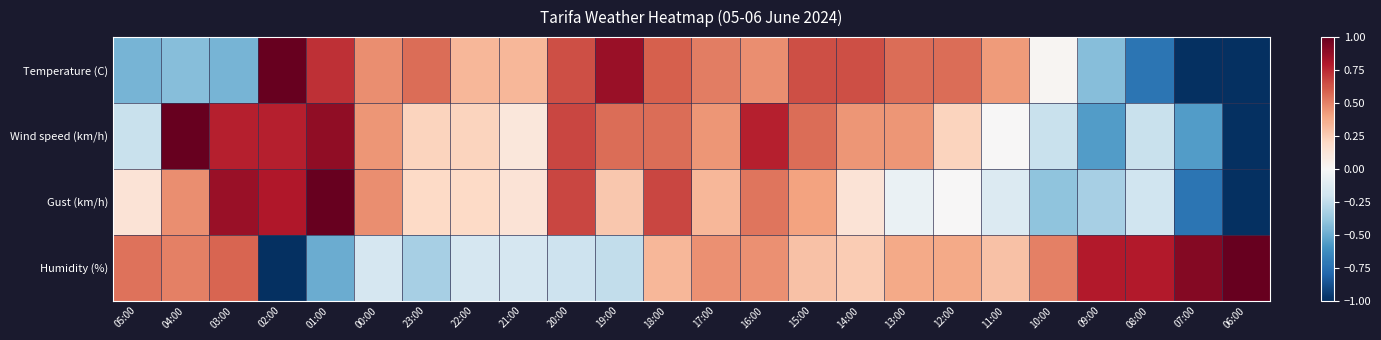

Which label corresponds to the smallest value in the chart?

07:00